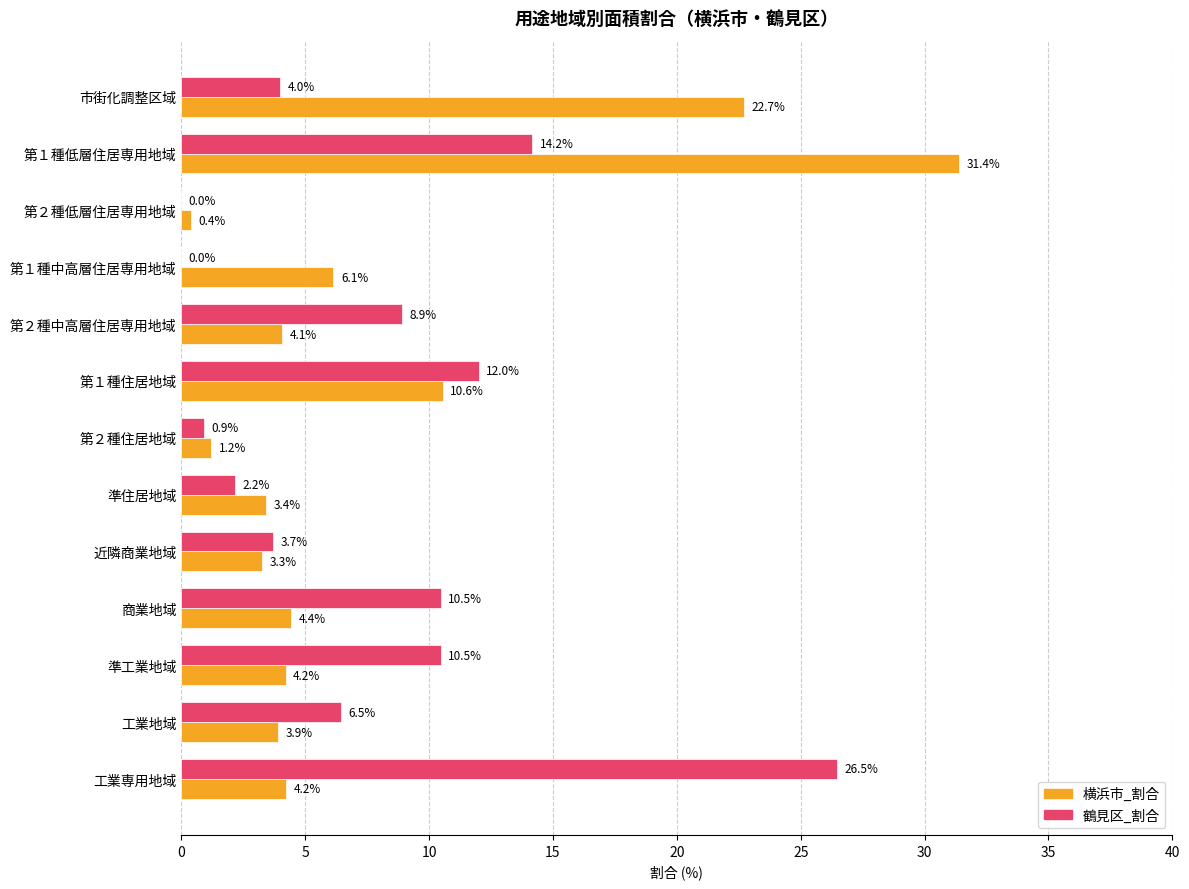

Which category has the highest value across all series?

第１種低層住居専用地域